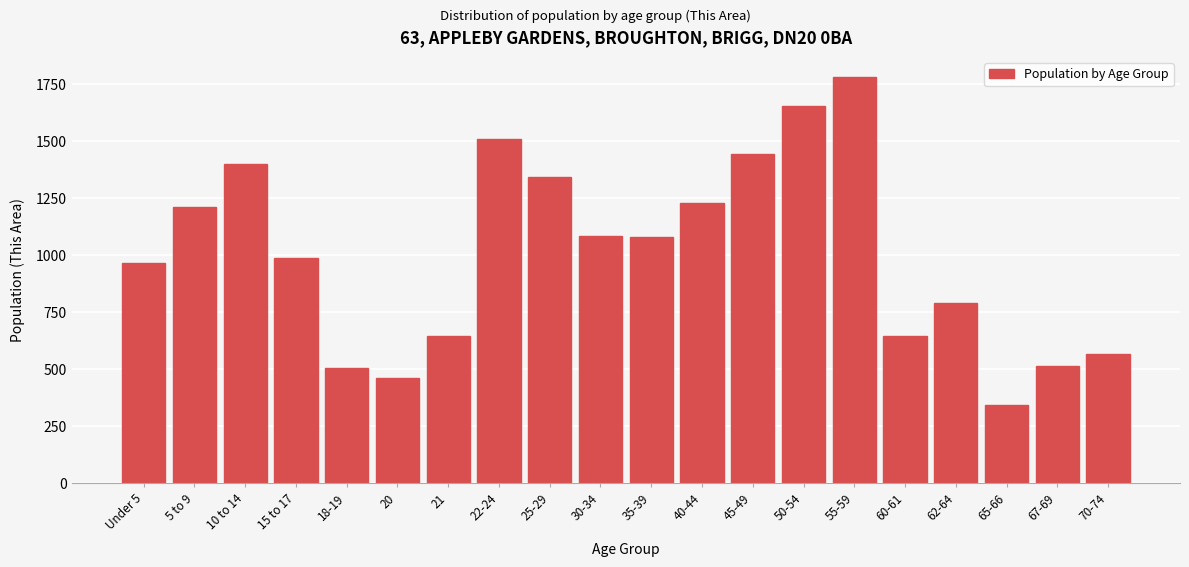

What is the difference between the second highest and second lowest values?

1194